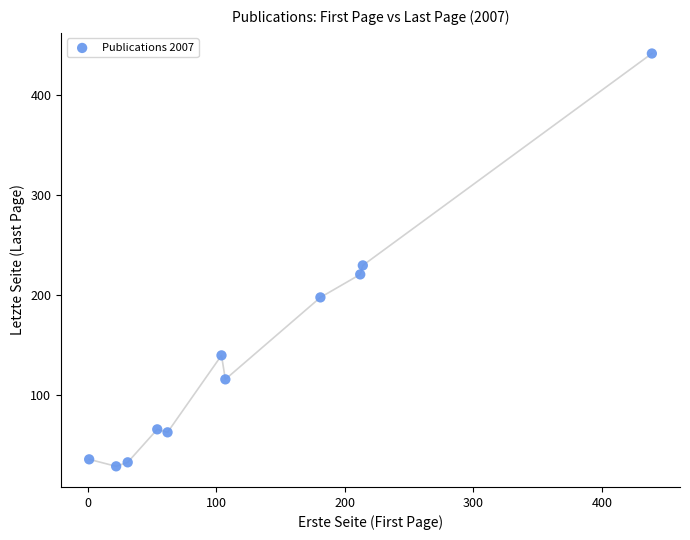

What Y value in the scatter plot is closest to 235?

230